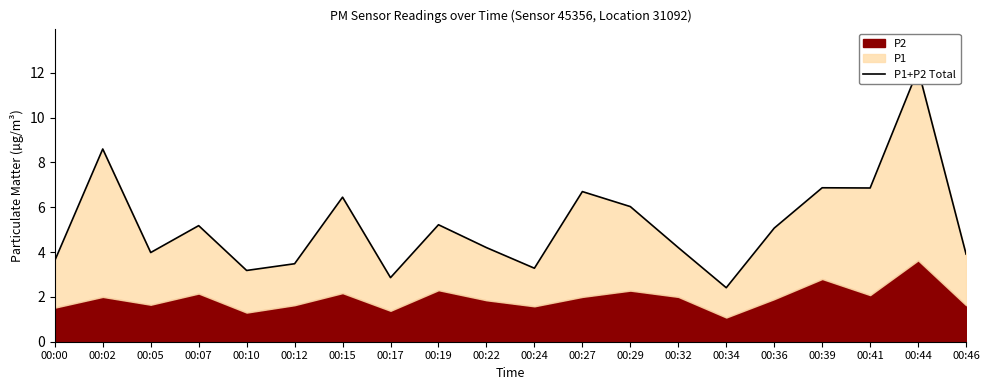

Reading left to right, transcribe all the data shown in this chart.

3.6	8.6	4.0	5.2	3.2	3.5	6.5	2.9	5.2	4.2	3.3	6.7	6.0	4.2	2.4	5.1	6.9	6.9	12.1	3.9